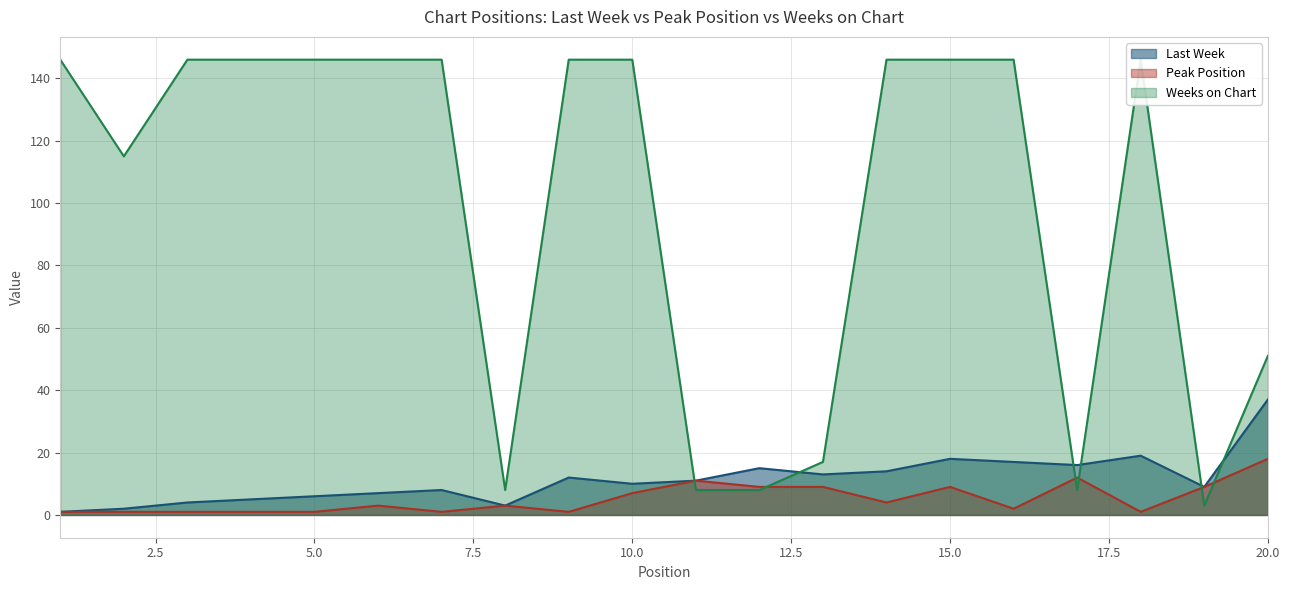

Which series has the largest range (max minus min)?

Weeks on Chart